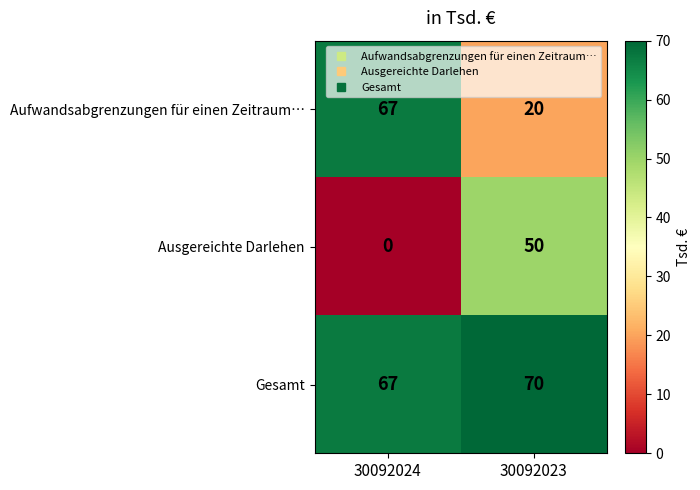

List the series in order of their overall mean, highest first.

Gesamt, Aufwandsabgrenzungen für einen Zeitraum…, Ausgereichte Darlehen